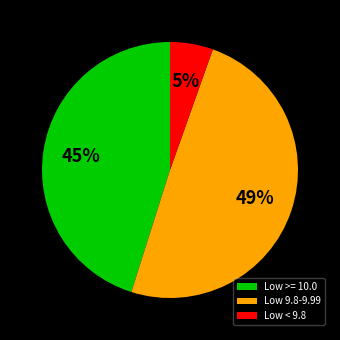

To the nearest percent, what portion does Low >= 10.0 represent?

45%